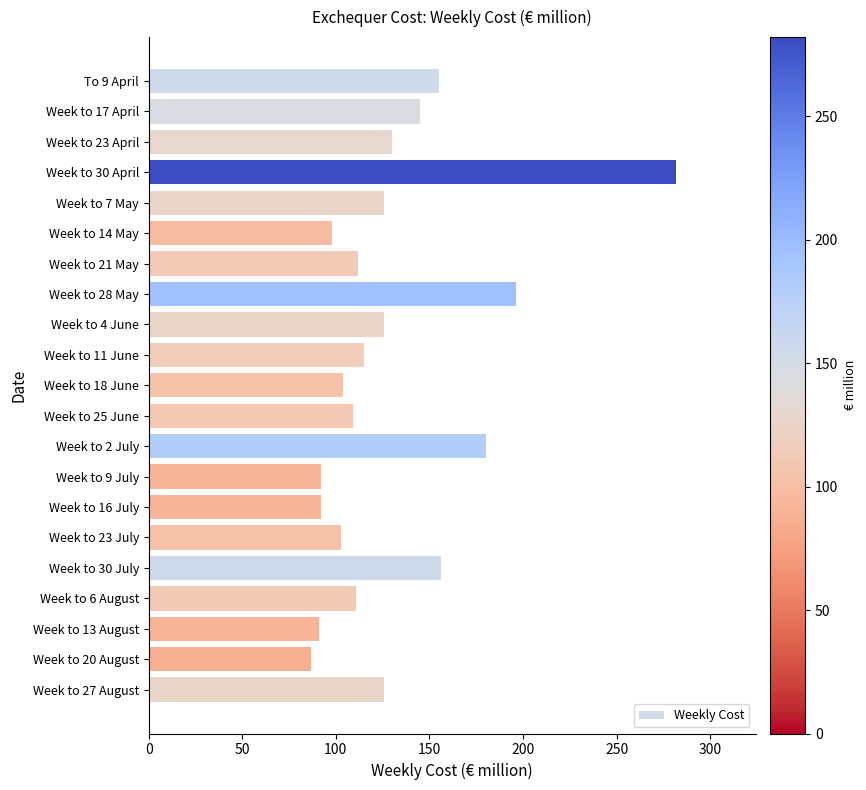

What is the value of the 9th bar from the top?

126